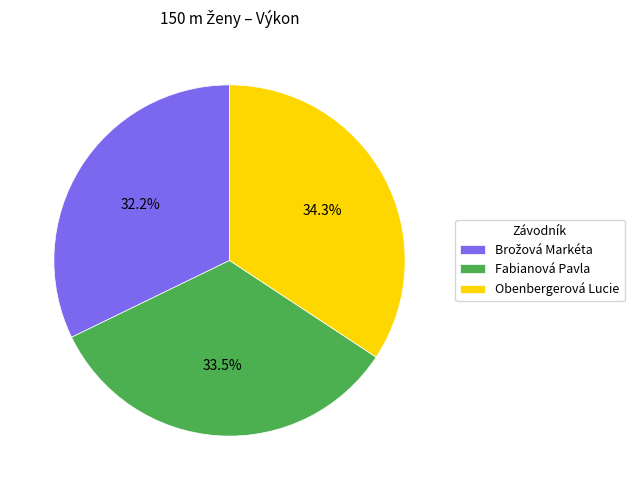

Is the sum of Obenbergerová Lucie and Fabianová Pavla greater than half?

Yes